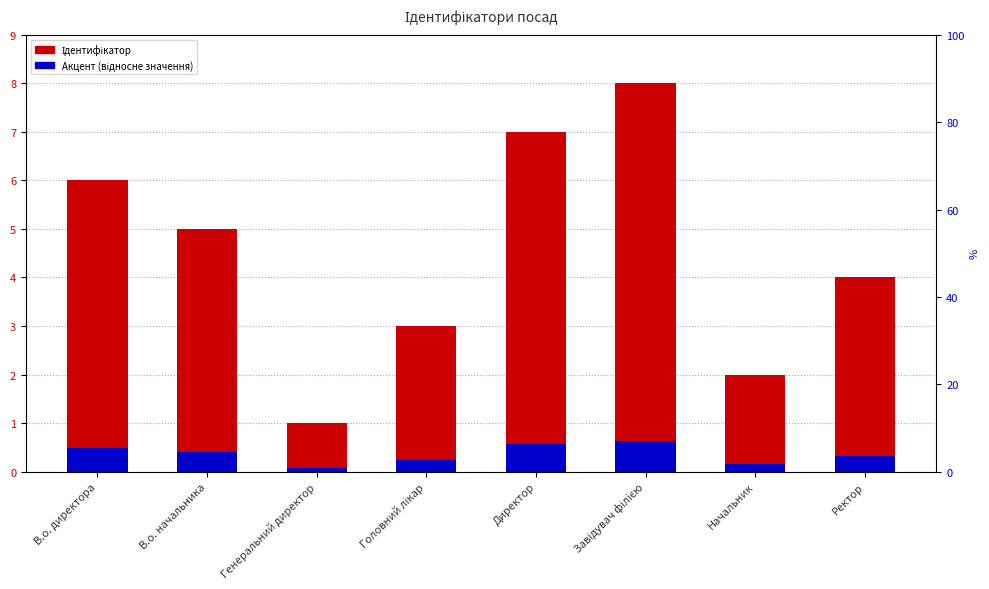

Which series has the largest range (max minus min)?

Ідентифікатор